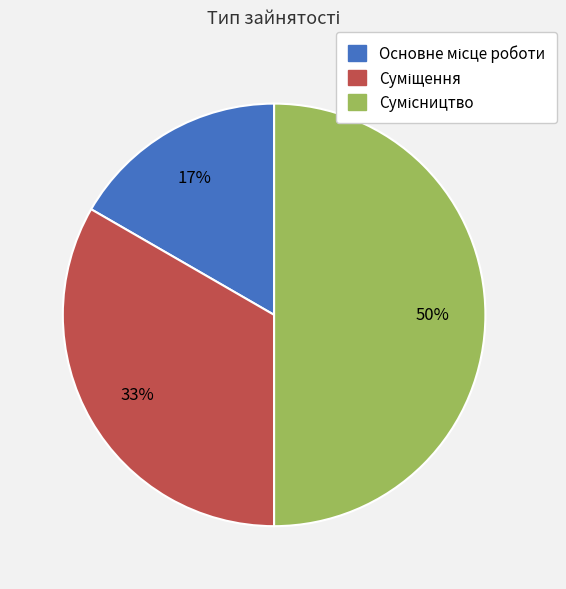

How many slices are in this pie chart?

3